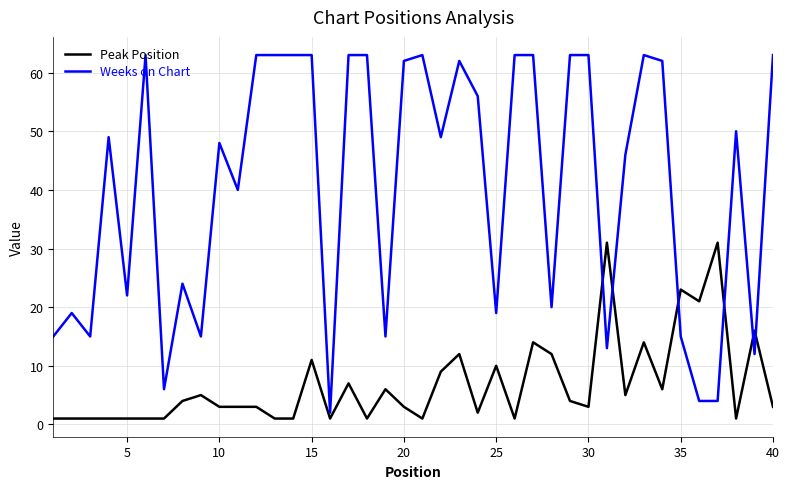

Which series has the widest spread of values?

Weeks on Chart